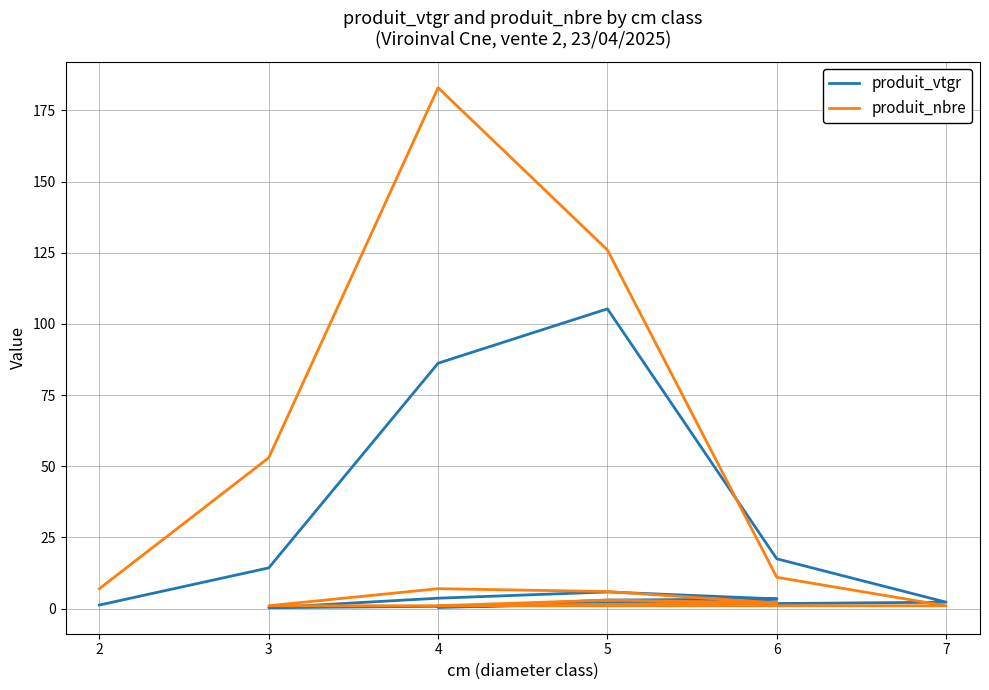

What is the value of the produit_nbre point at the 4th from the left?

126.0